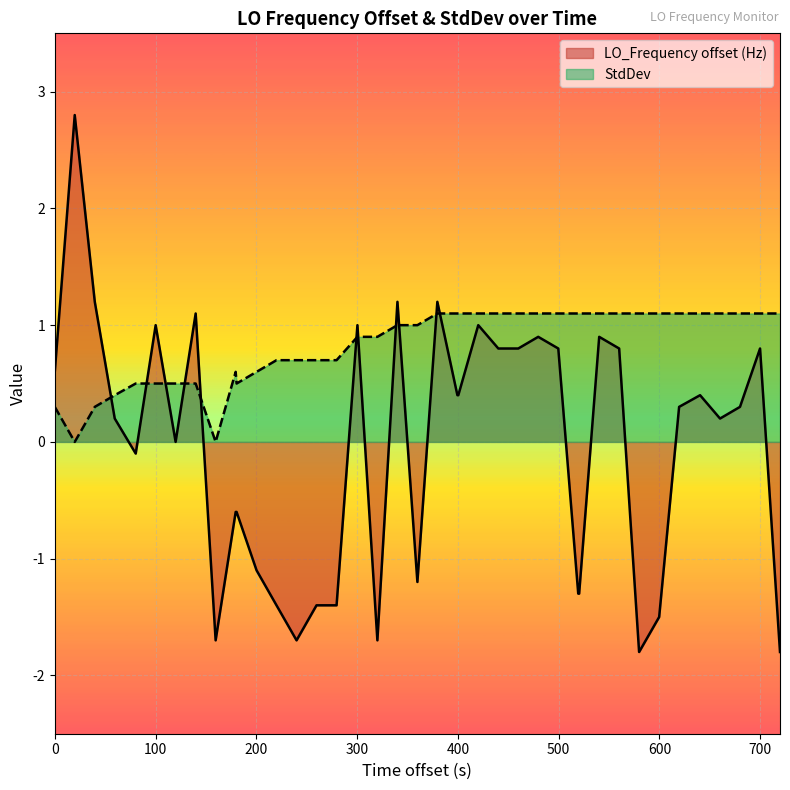

After their last crossing, which series has the higher values: StdDev or LO_Frequency offset (Hz)?

StdDev